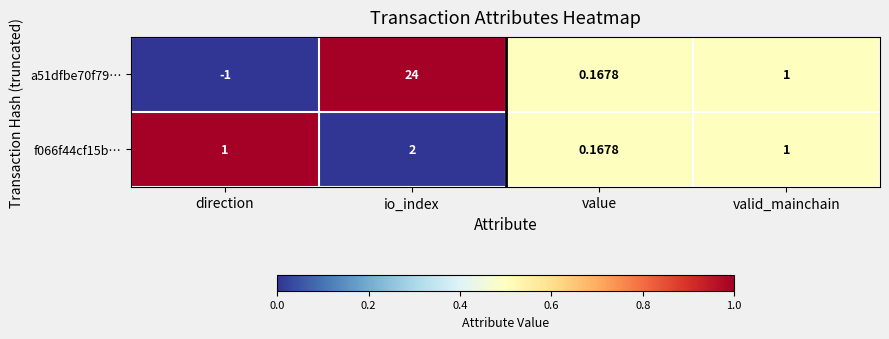

Is the value of a51dfbe70f79… at value greater than the value of f066f44cf15b… at io_index?

No